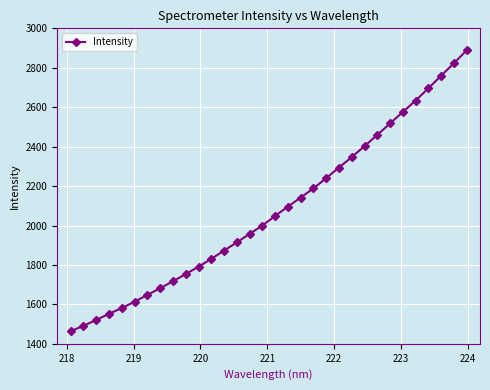

What is the value of the 4th point from the left?

1552.2